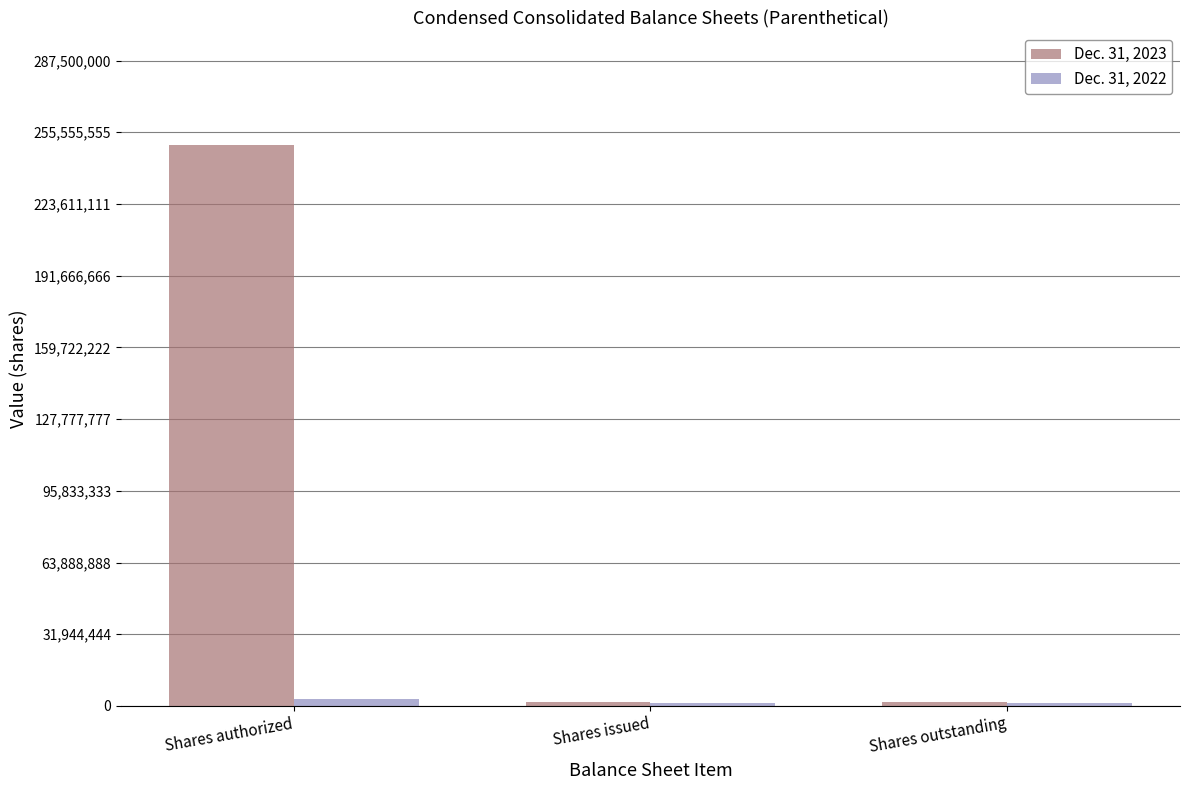

Are the bars horizontal?

No